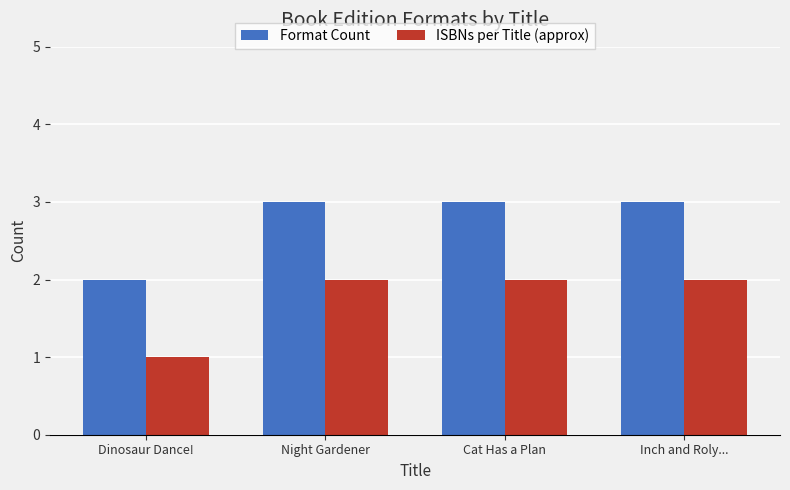

What value does the Format Count series have at Dinosaur Dance!?

2